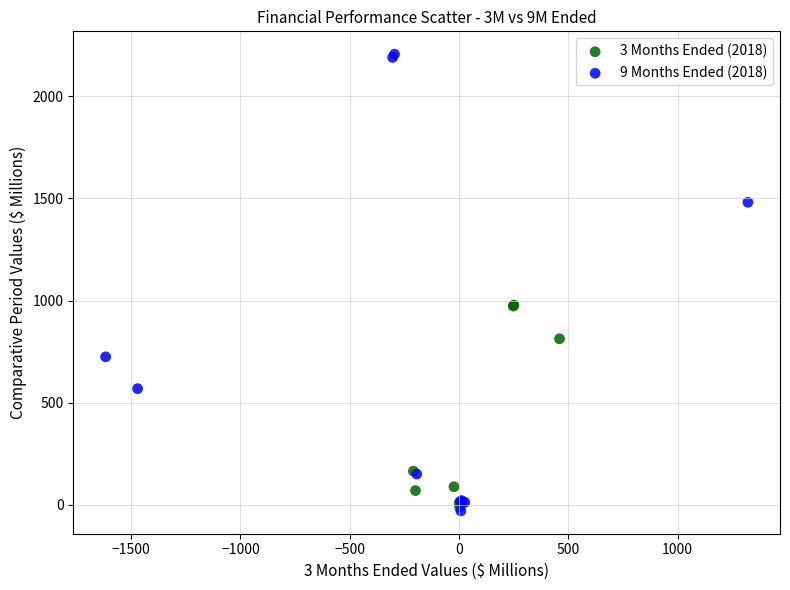

Which series contains the highest Y value?

9 Months Ended (2018)